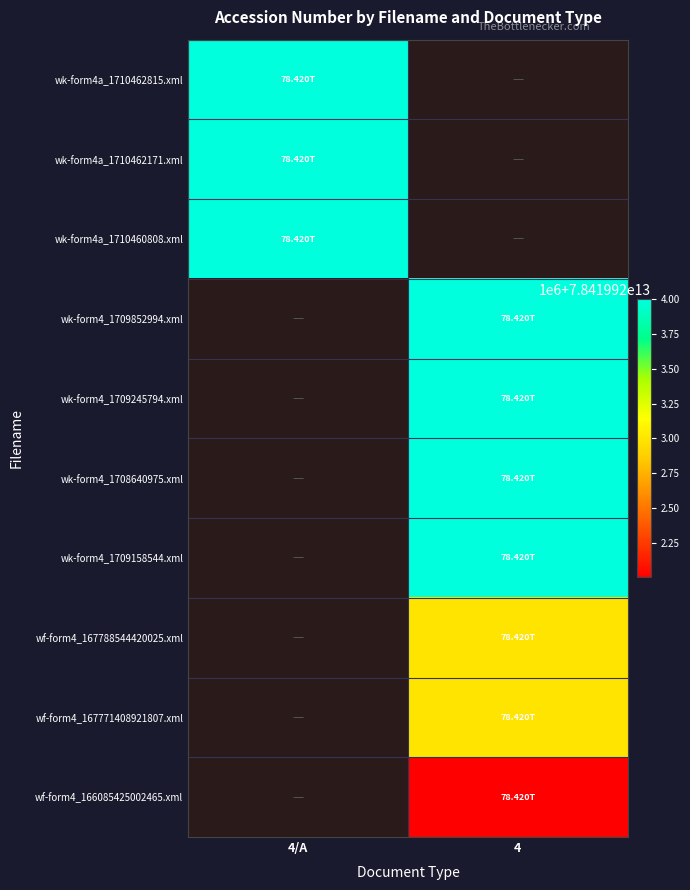

Which series has the largest range (max minus min)?

wk-form4a_1710462815.xml